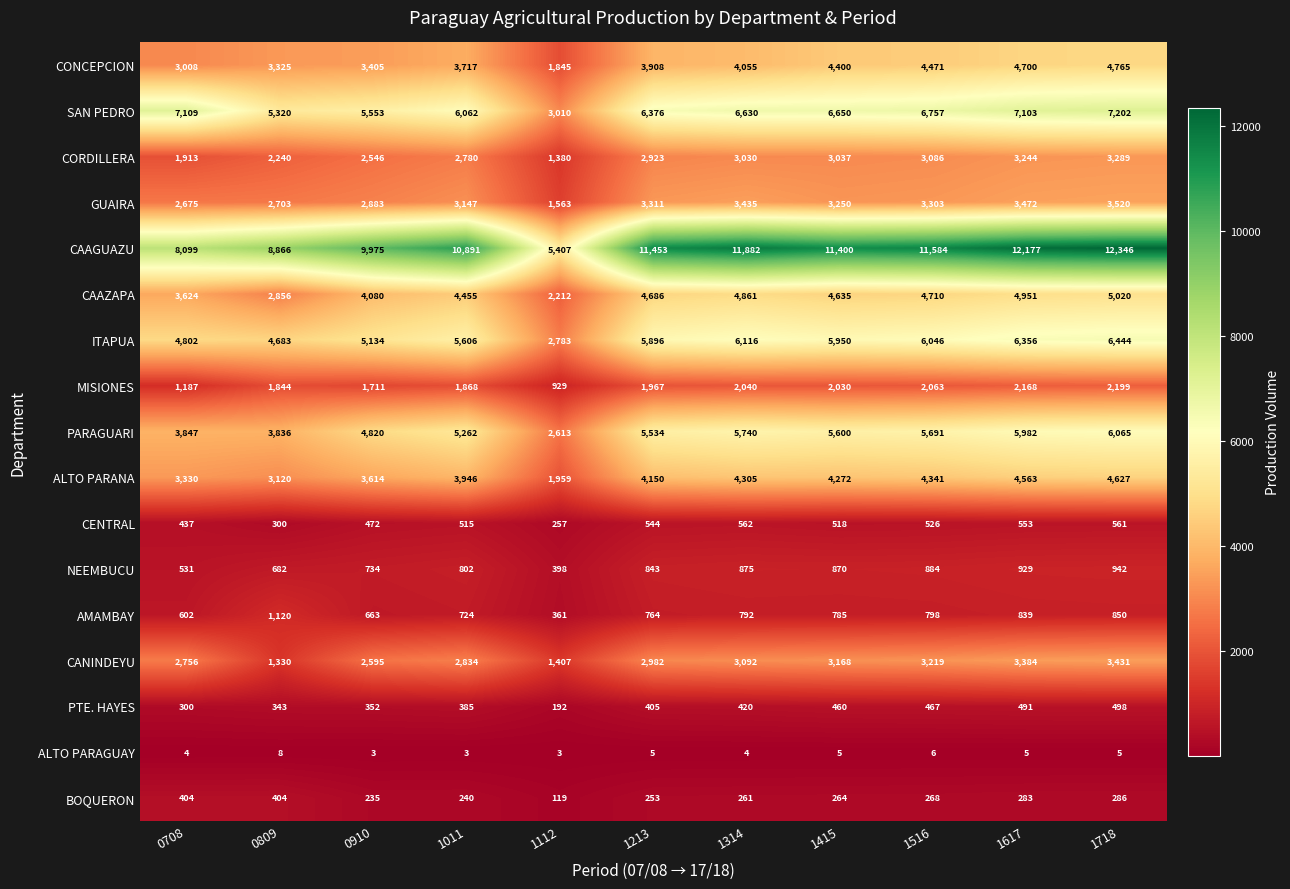

What is the sum of the SAN PEDRO values at 1213 and 0910?

11929